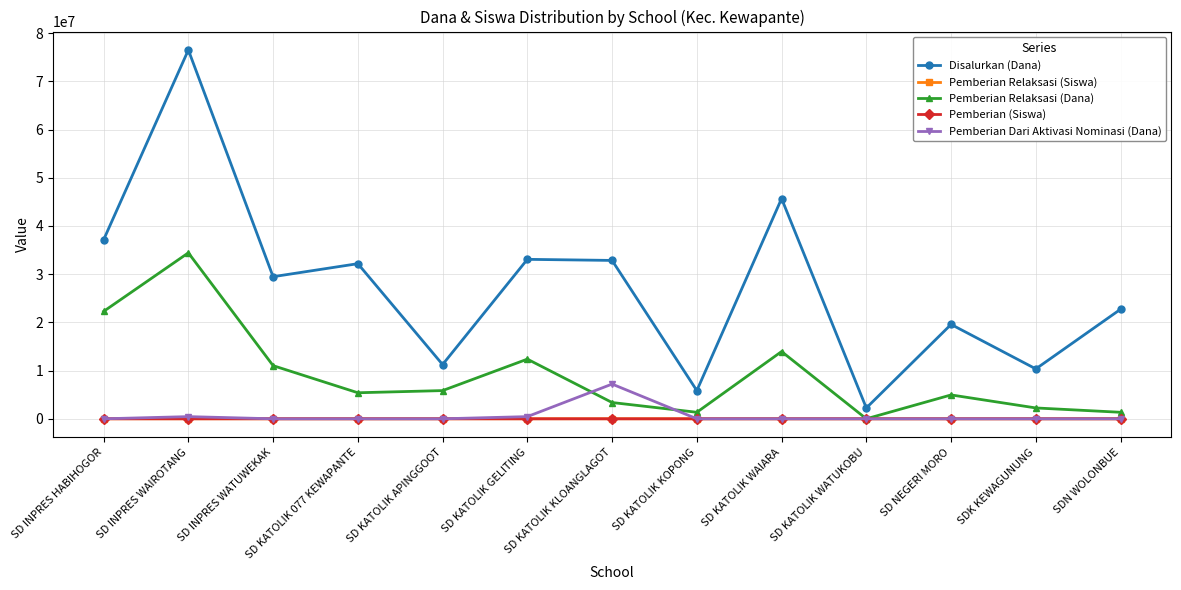

At which category is the sum across all series the highest?

SD INPRES WAIROTANG